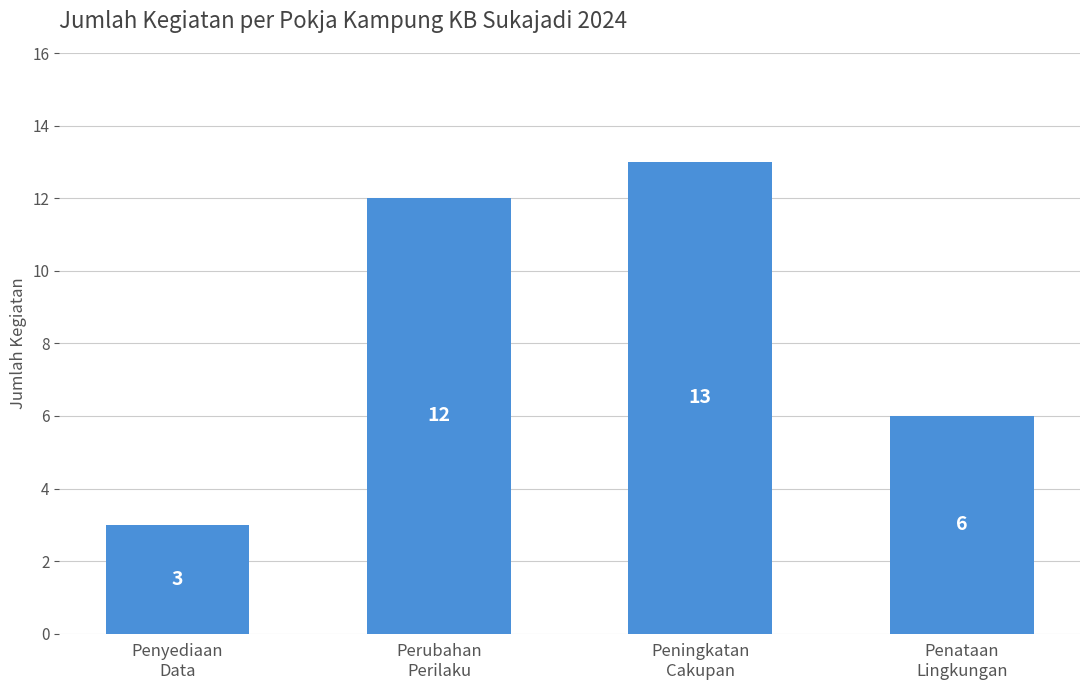

Are the bars grouped side by side (vs. stacked)?

No